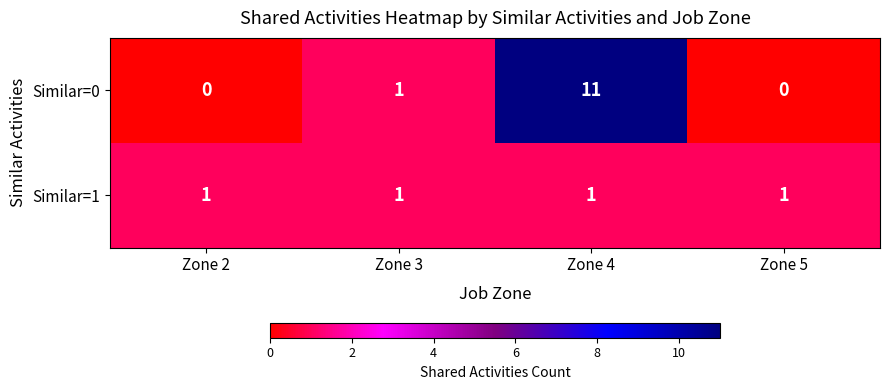

At which category does the chart reach its peak across all series?

Zone 4